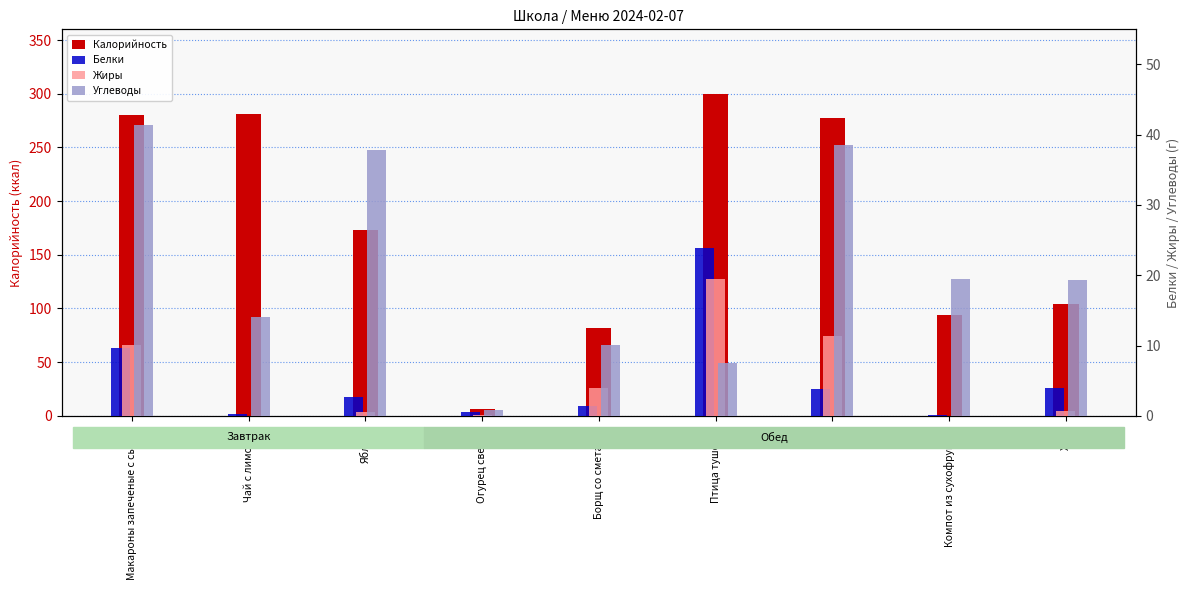

Reading left to right, extract all data points from this chart.

Калорийность: Макароны запеченые с сыром=280.0	Чай с лимоном=281.0	Яблоко=172.8	Огурец свежий=6.5	Борщ со сметаной=82.0	Птица тушеная=300.0	Рис=277.0	Компот из сухофруктов=94.0	Хлеб=104.0
Белки: Макароны запеченые с сыром=9.6	Чай с лимоном=0.2	Яблоко=2.7	Огурец свежий=0.6	Борщ со сметаной=1.4	Птица тушеная=23.9	Рис=3.9	Компот из сухофруктов=0.1	Хлеб=3.9
Жиры: Макароны запеченые с сыром=10.1	Чай с лимоном=0.0	Яблоко=0.5	Огурец свежий=0.1	Борщ со сметаной=3.9	Птица тушеная=19.4	Рис=11.4	Компот из сухофруктов=0.0	Хлеб=0.7
Углеводы: Макароны запеченые с сыром=41.4	Чай с лимоном=14.0	Яблоко=37.8	Огурец свежий=0.8	Борщ со сметаной=10.0	Птица тушеная=7.5	Рис=38.5	Компот из сухофруктов=19.5	Хлеб=19.3